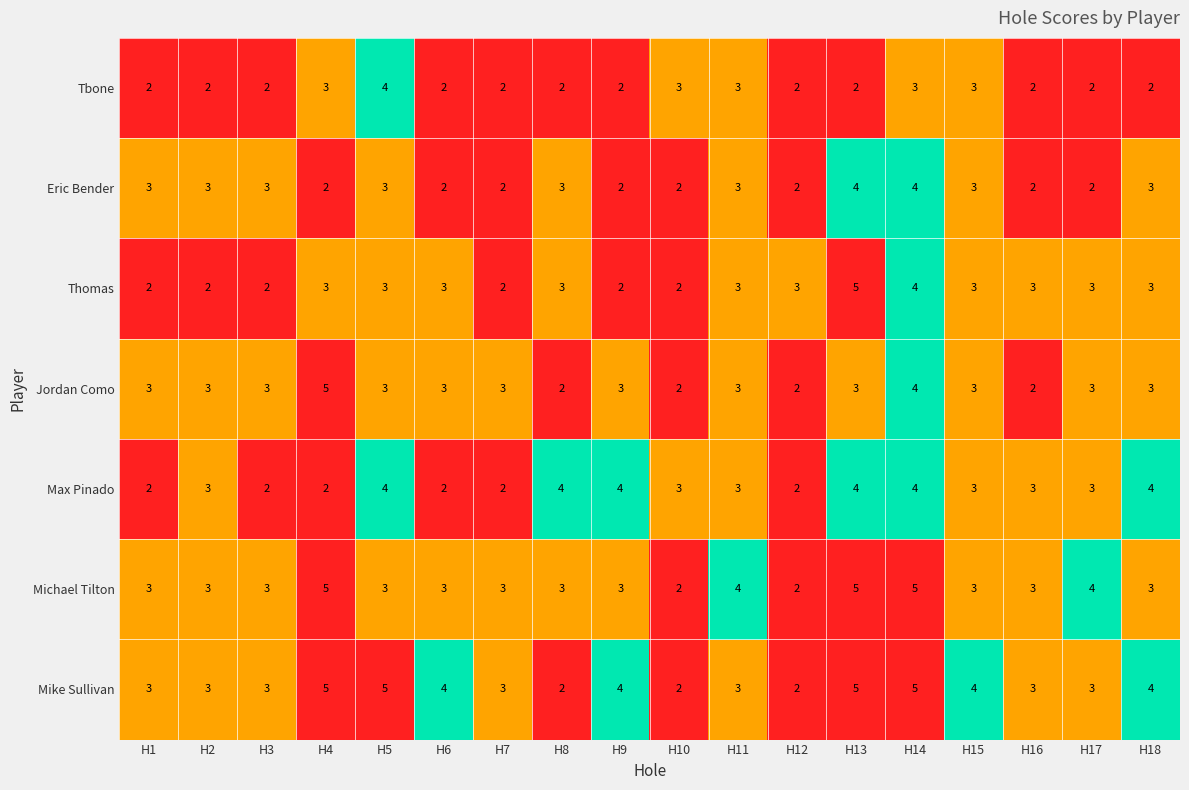

Between H10 and H15, which series saw the biggest shift?

Mike Sullivan